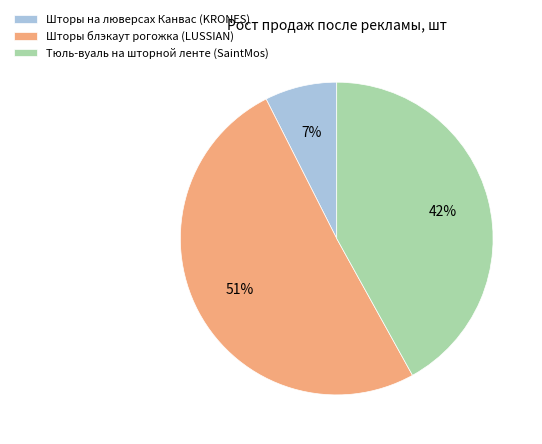

Is it true that Тюль-вуаль на шторной ленте (SaintMos) is 42% of the pie?

True